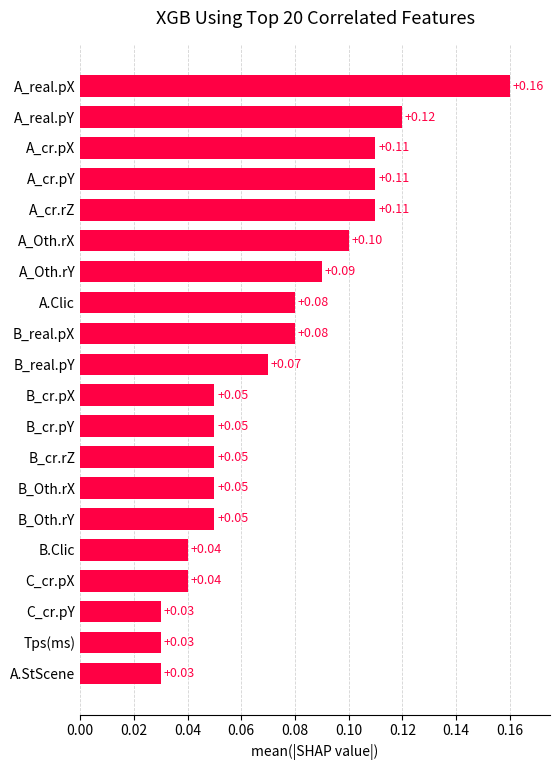

How many bars are there in total?

20